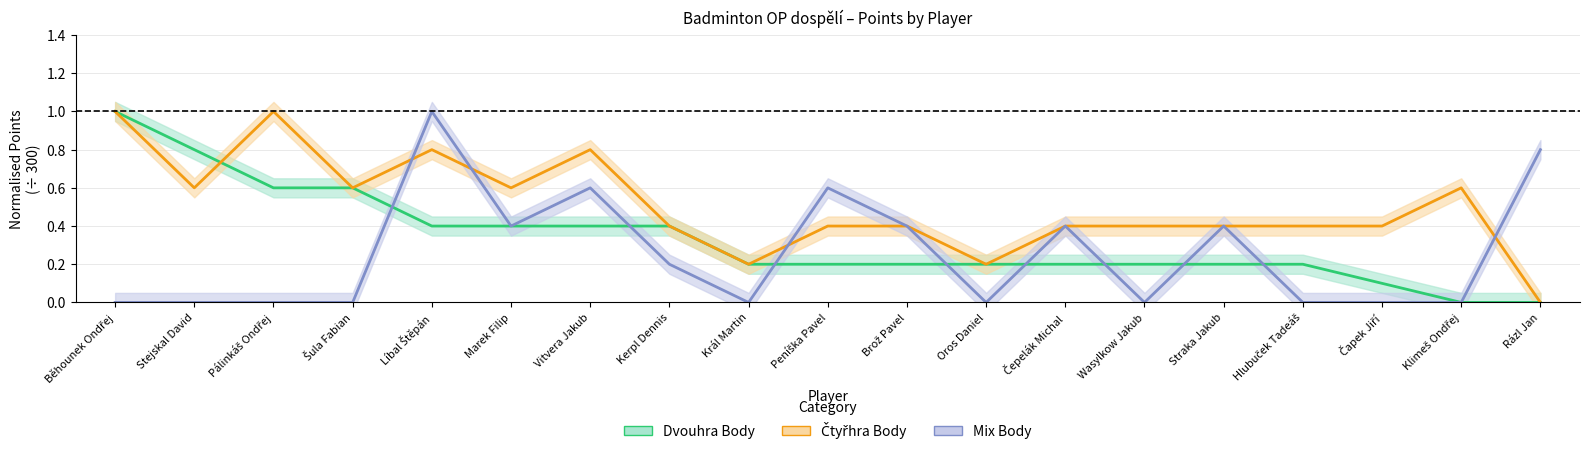

Where do Mix Body and Dvouhra Body first cross each other?

Šula Fabian and Líbal Štěpán